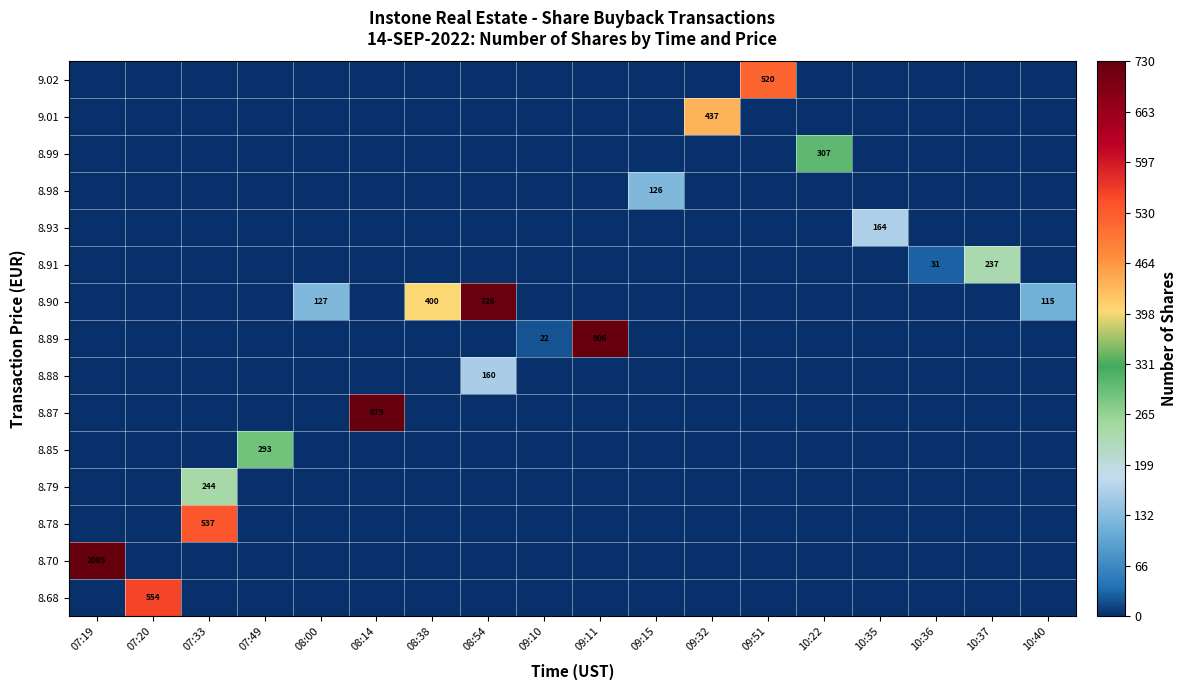

The 8.90 series shows 127 at 08:00. True or false?

True